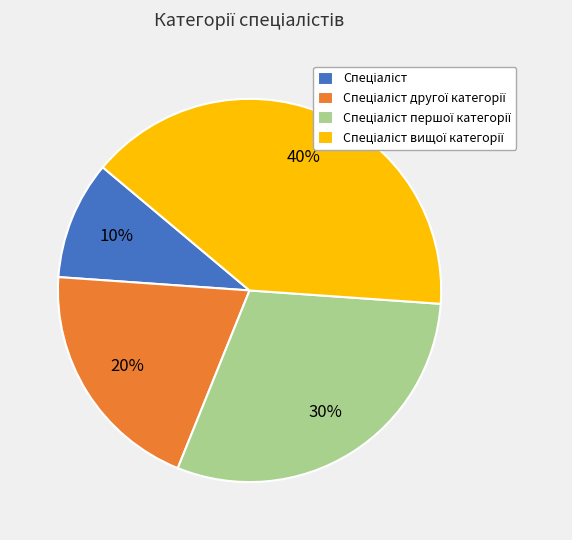

To the nearest percent, what is the average slice percentage?

25%